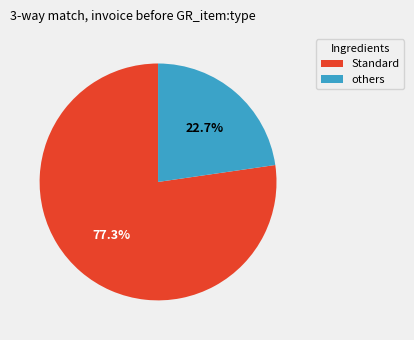

Does any single category account for the majority?

Yes